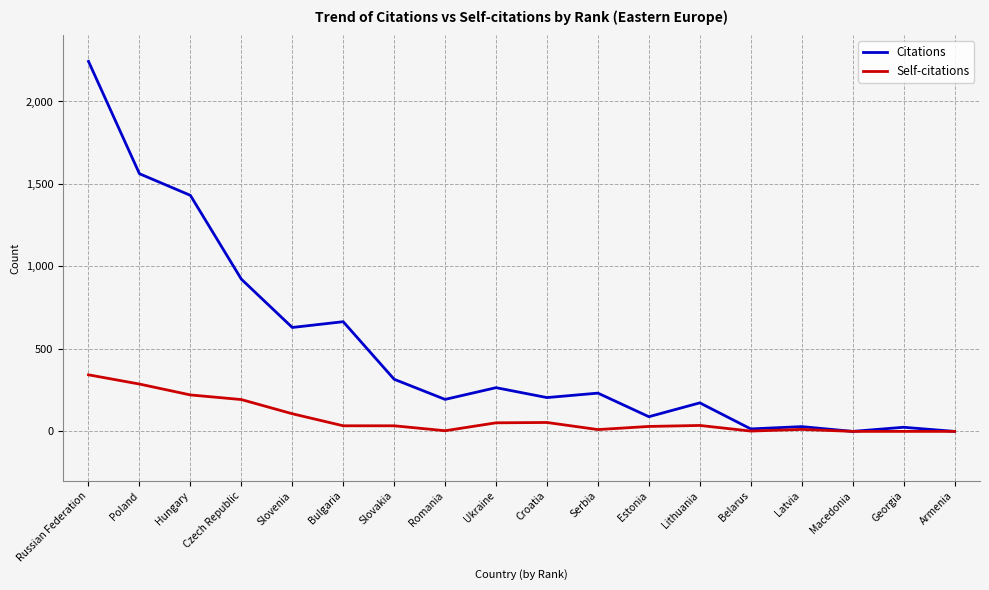

What is the difference between the maximum and minimum values in the Self-citations series?

343